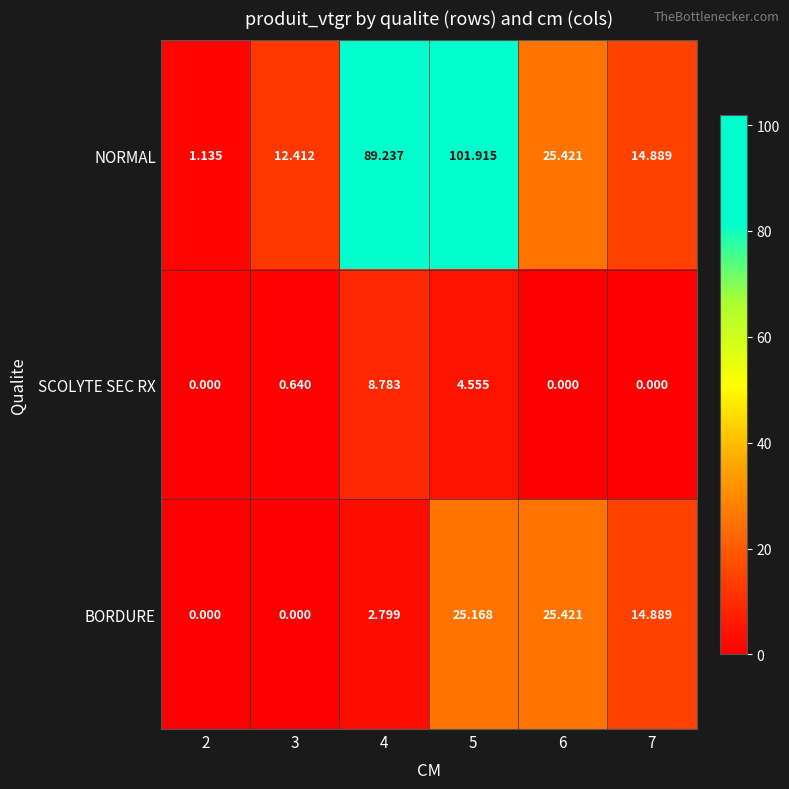

Rank the series by their maximum value, from lowest to highest.

SCOLYTE SEC RX, BORDURE, NORMAL